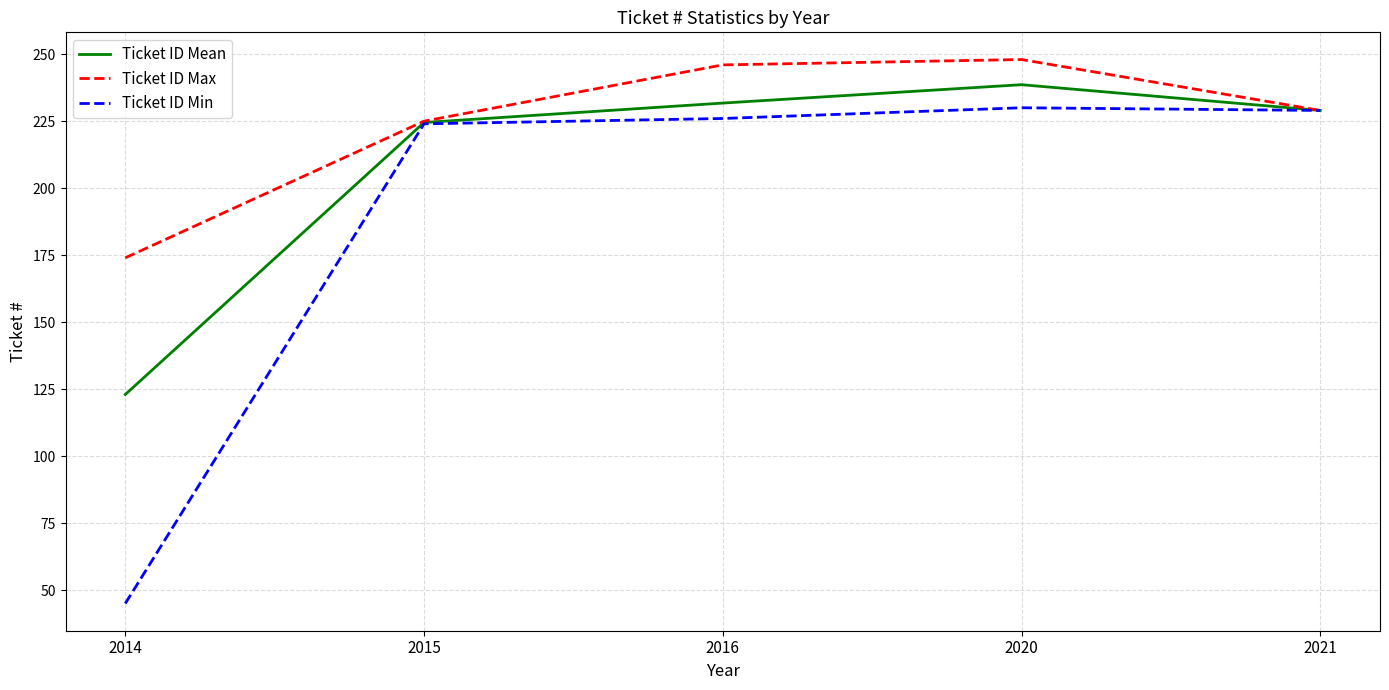

Reading right to left, extract all data points from this chart.

Ticket ID Mean: 229.0	238.6	231.8	224.5	123.0
Ticket ID Max: 229.0	248.0	246.0	225.0	174.0
Ticket ID Min: 229.0	230.0	226.0	224.0	45.0